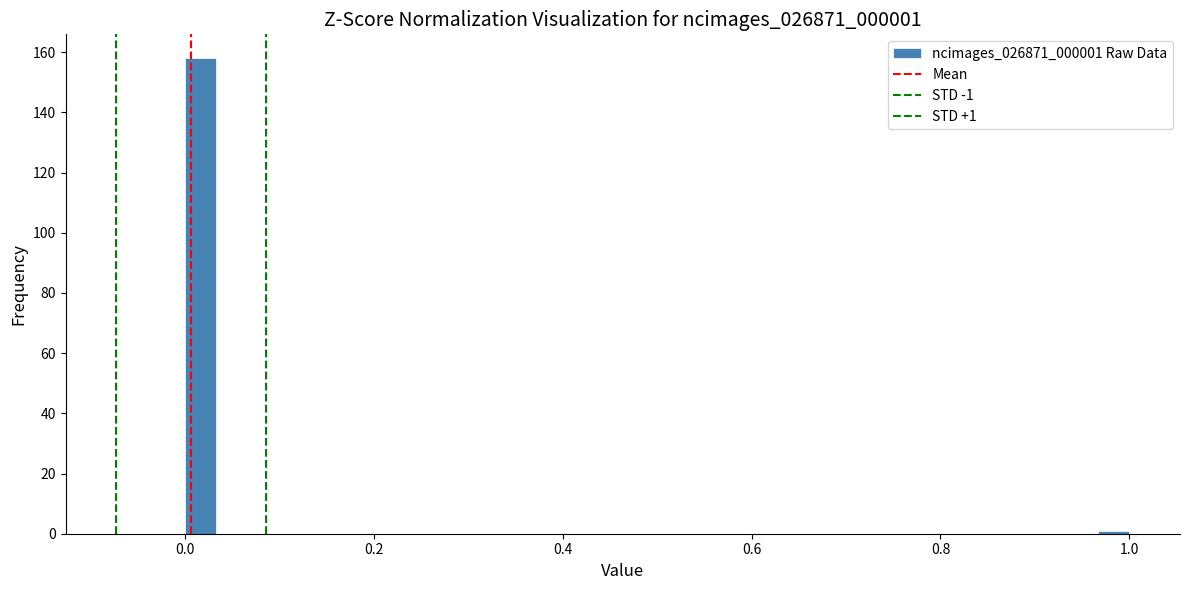

Around what value on the x-axis is the tallest bar? Give the approximate position of its centre, as read against the axis.

0.02